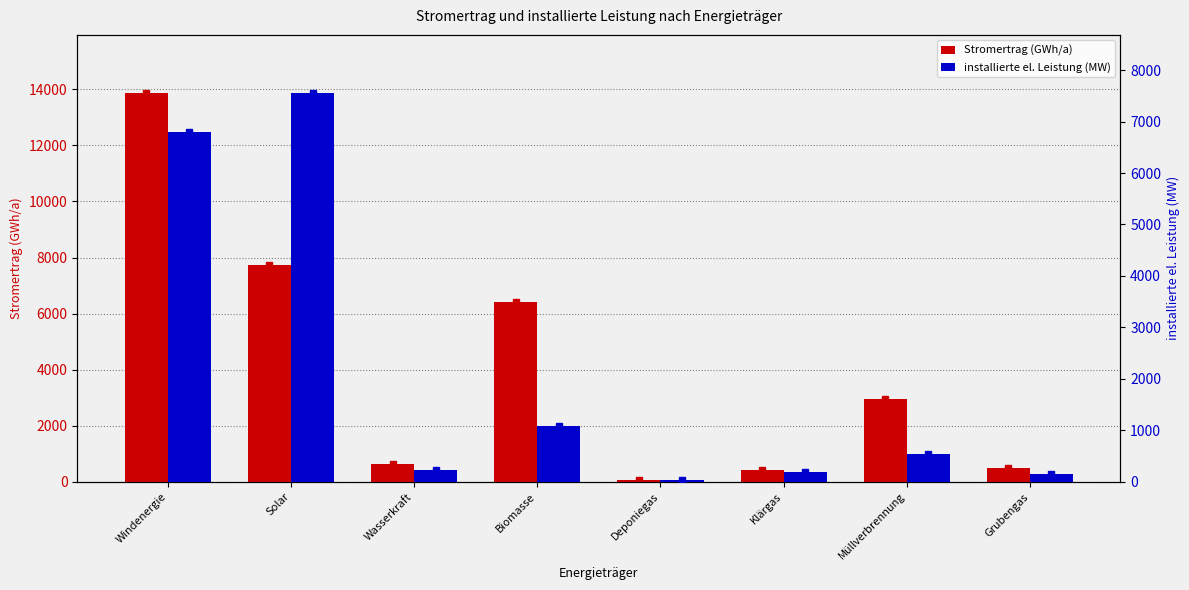

How many bars are there in each group?

2